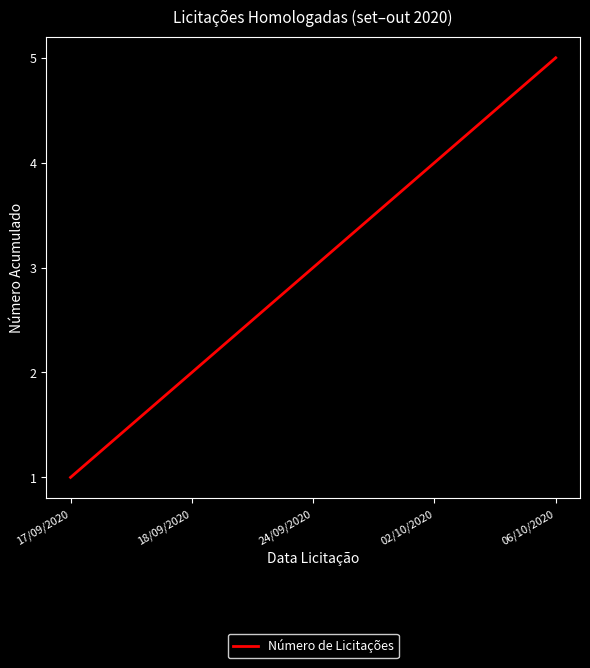

True or false: the data shows 4 at 02/10/2020.

True